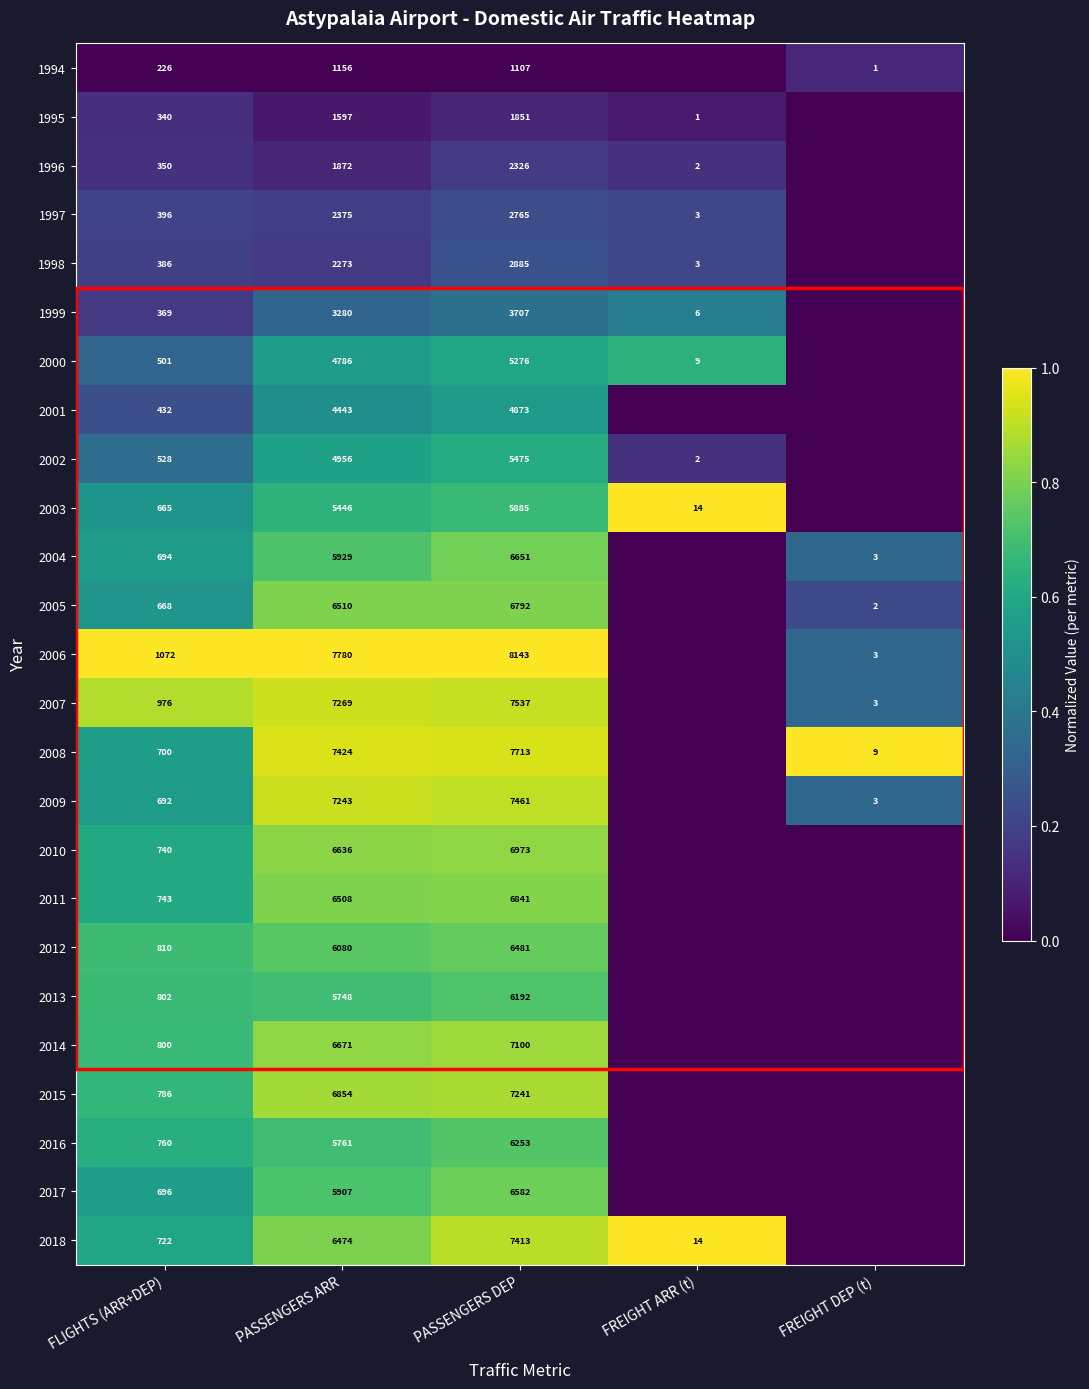

True or false: 2000 has a value of 3 at FREIGHT ARR (t).

False